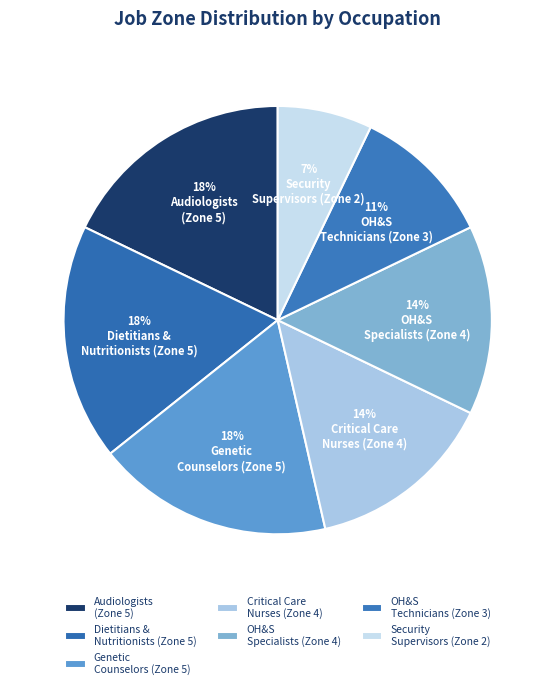

How many slices are in this pie chart?

7